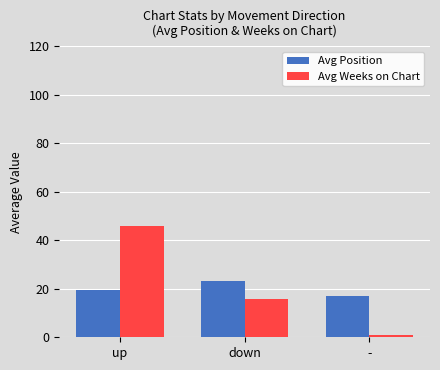

What is the spread (max minus min) of values at up?

26.6